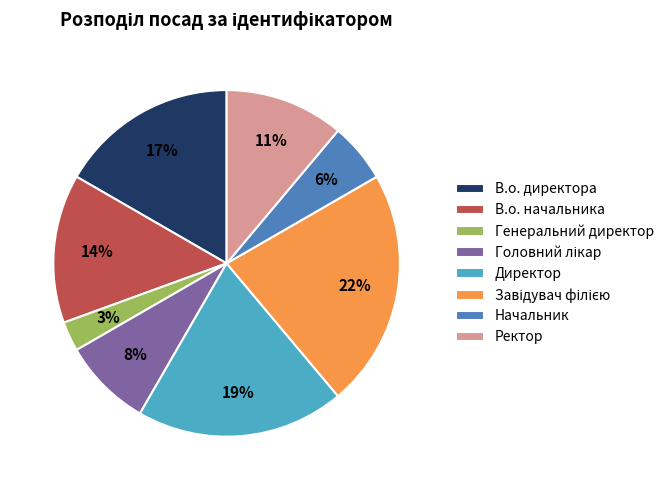

Is it true that Начальник is 1% of the pie?

False